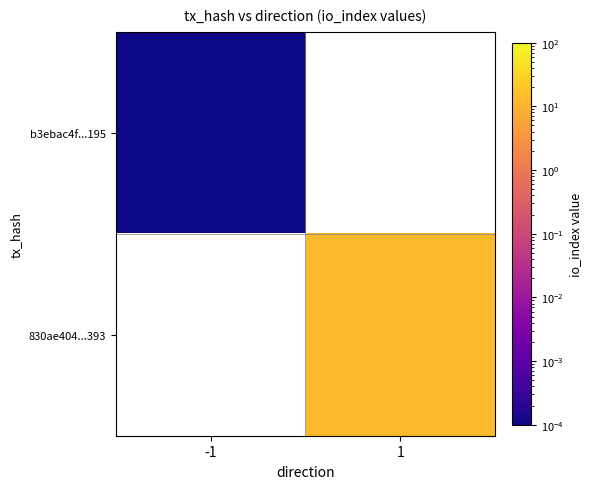

At how many categories does at least one series exceed 1?

1